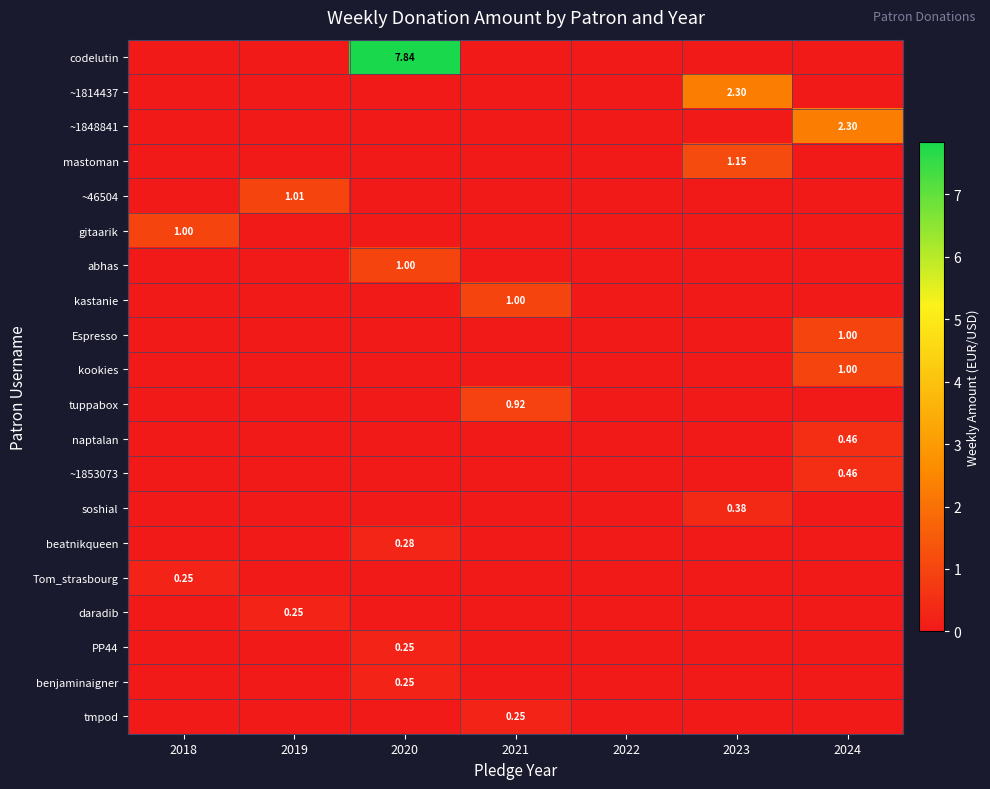

Which category has the highest value in the benjaminaigner series?

2020